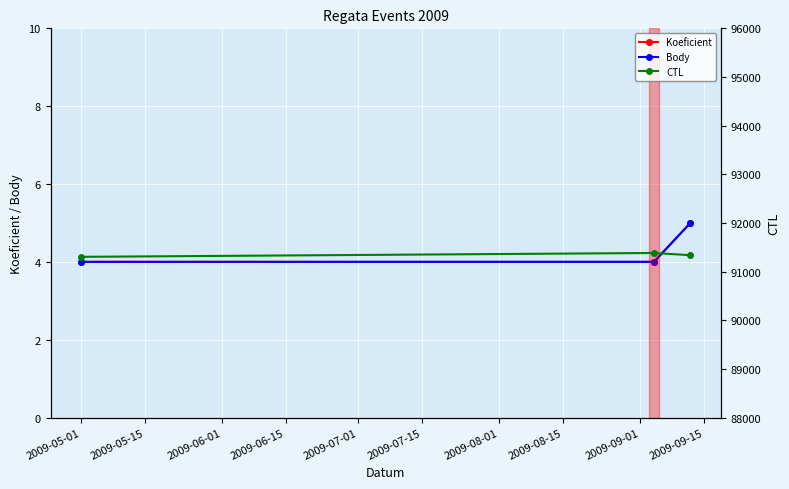

What is the difference between the maximum and second lowest values in the Body series?

1